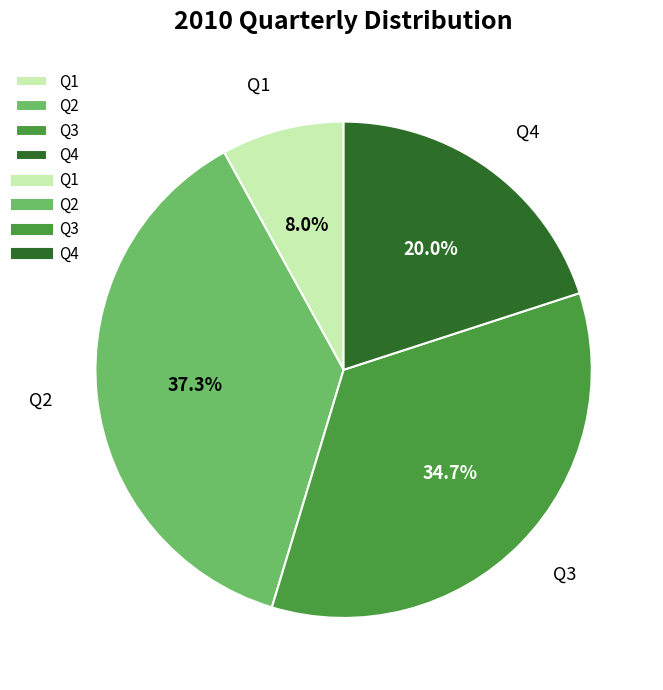

True or false: Q4 accounts for 26% of the total.

False